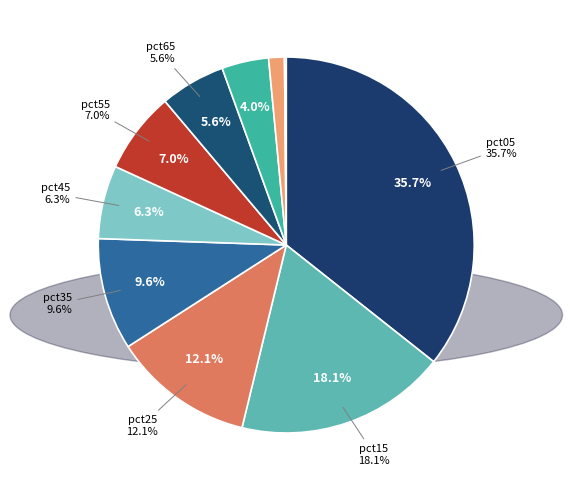

Does any single category account for the majority?

No